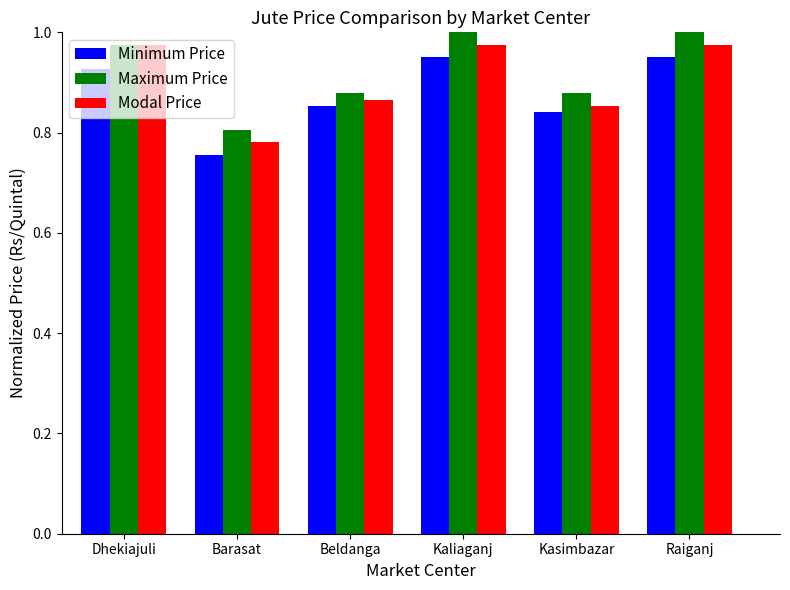

What is the label of the 2nd bar from the left?

Barasat